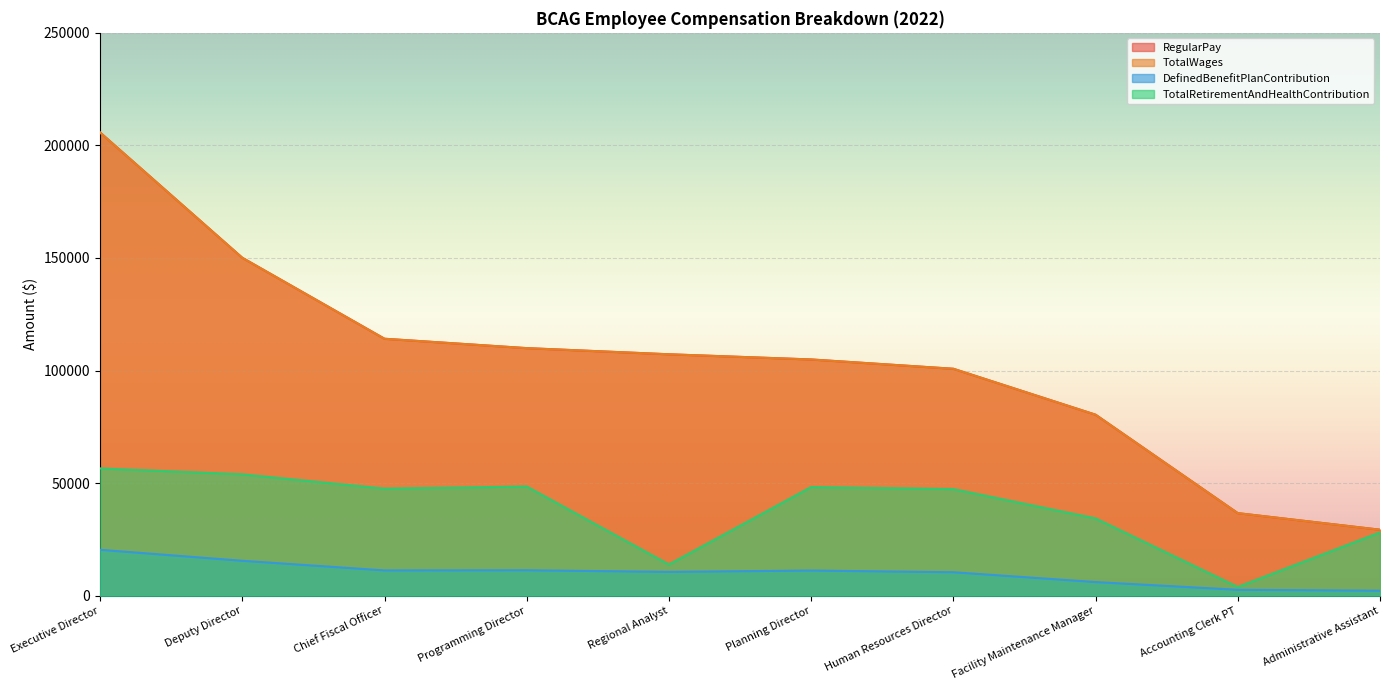

The value of TotalWages at Human Resources Director is 100798. True or false?

True